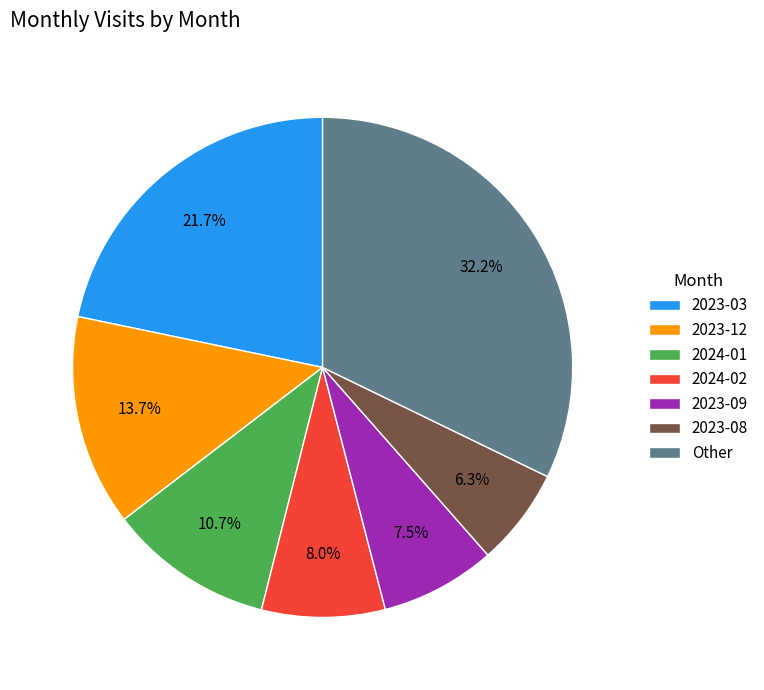

To the nearest percent, what is the difference between the largest and smallest slice percentages?

26%